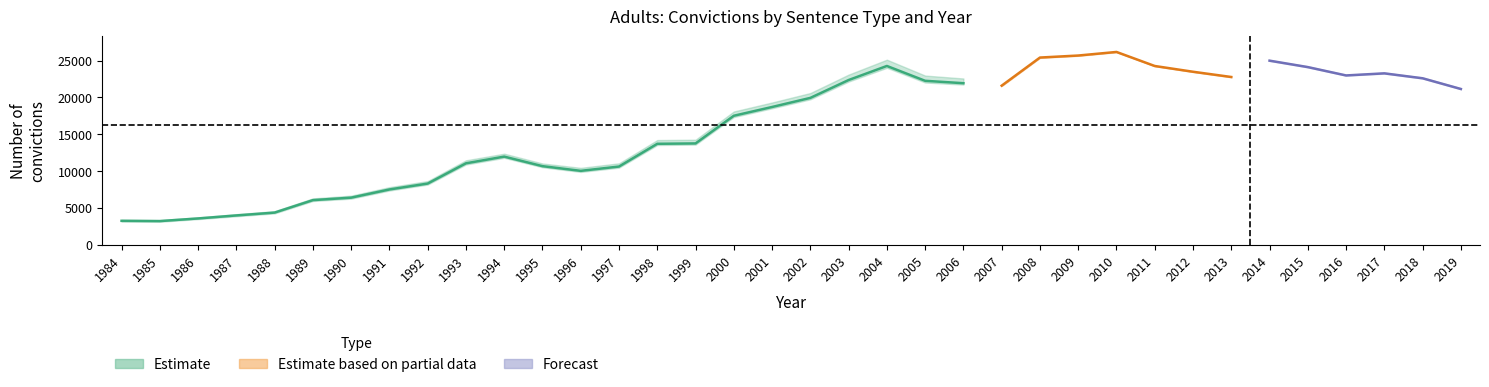

How many interior local peaks does the Total series have?

5